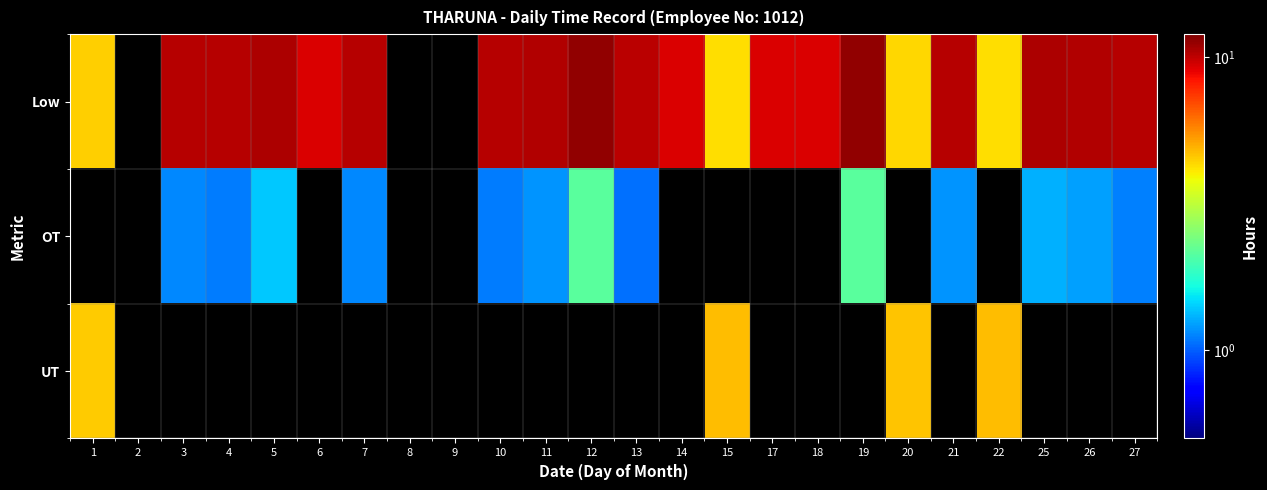

How many series are shown in this chart?

3